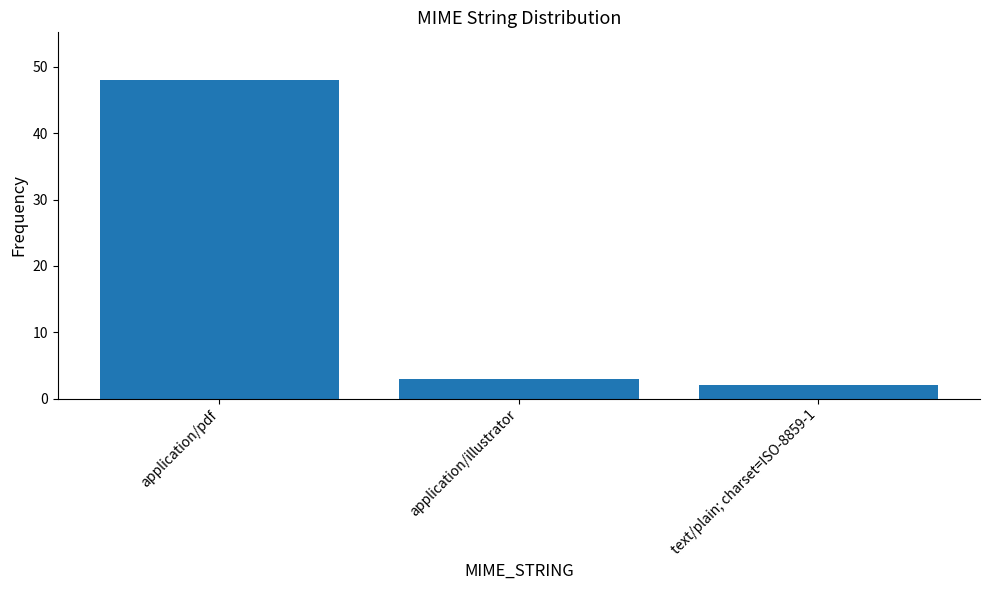

What is the change in value from application/pdf to text/plain; charset=ISO-8859-1?

-46